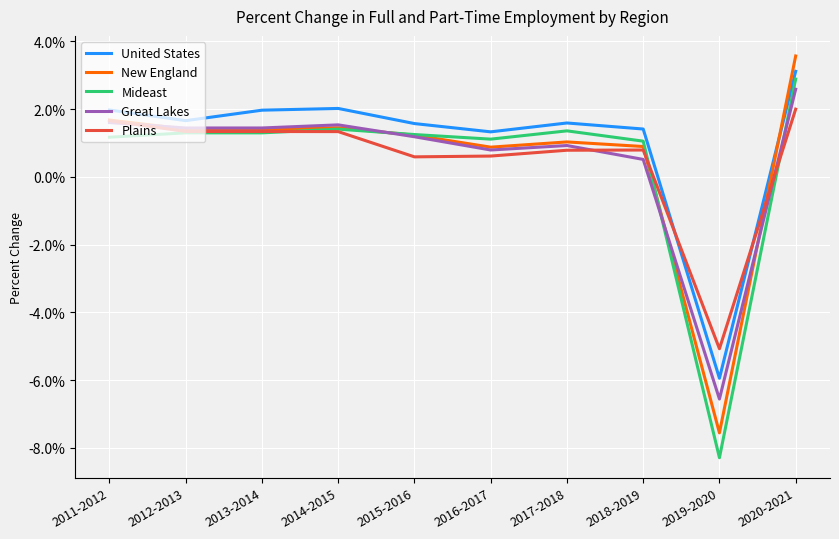

Which series has the widest spread of values?

Mideast